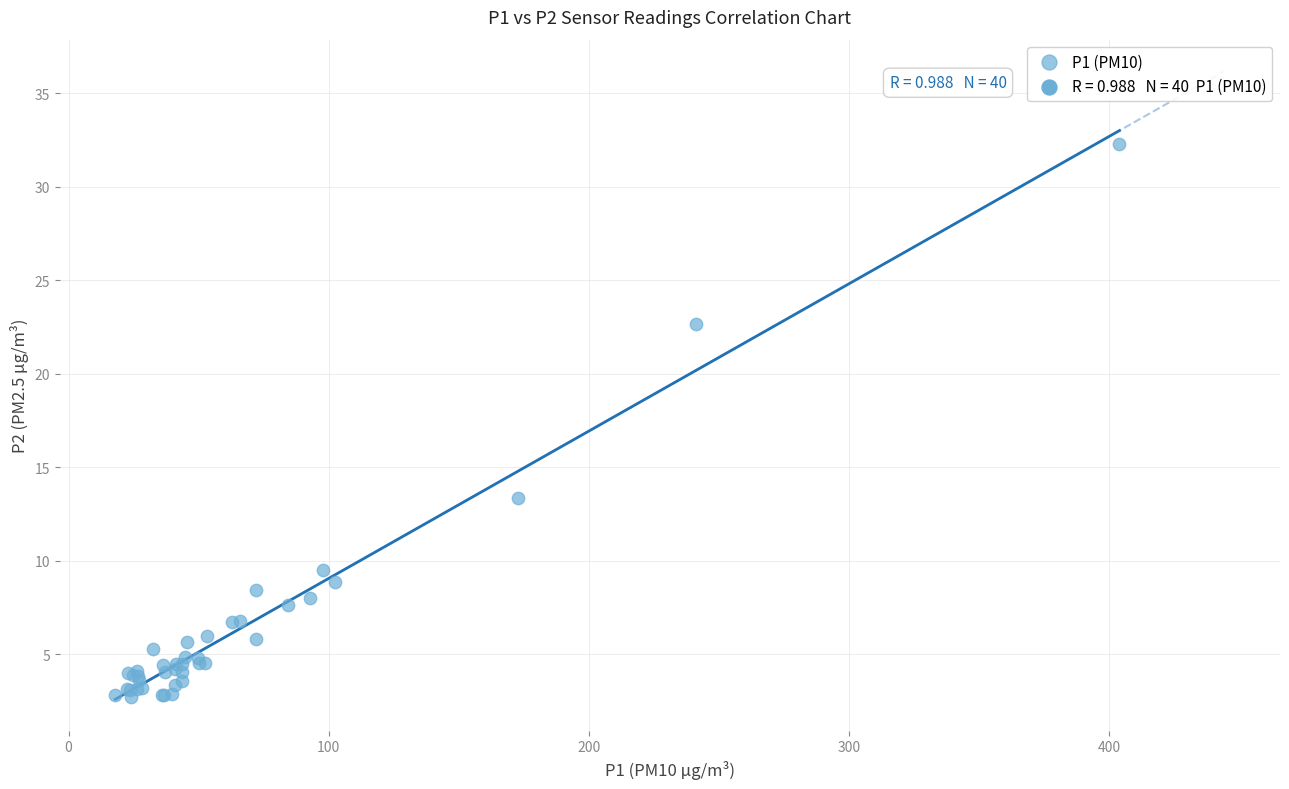

What Y value in the scatter plot is closest to 17?

13.4